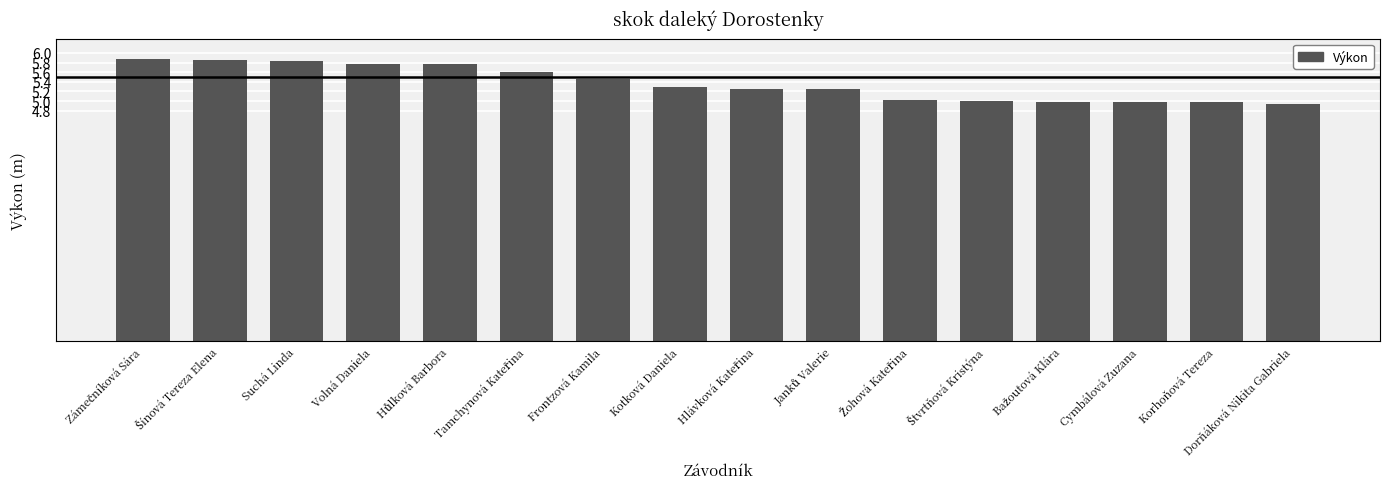

What is the maximum value shown in the chart?

5.9